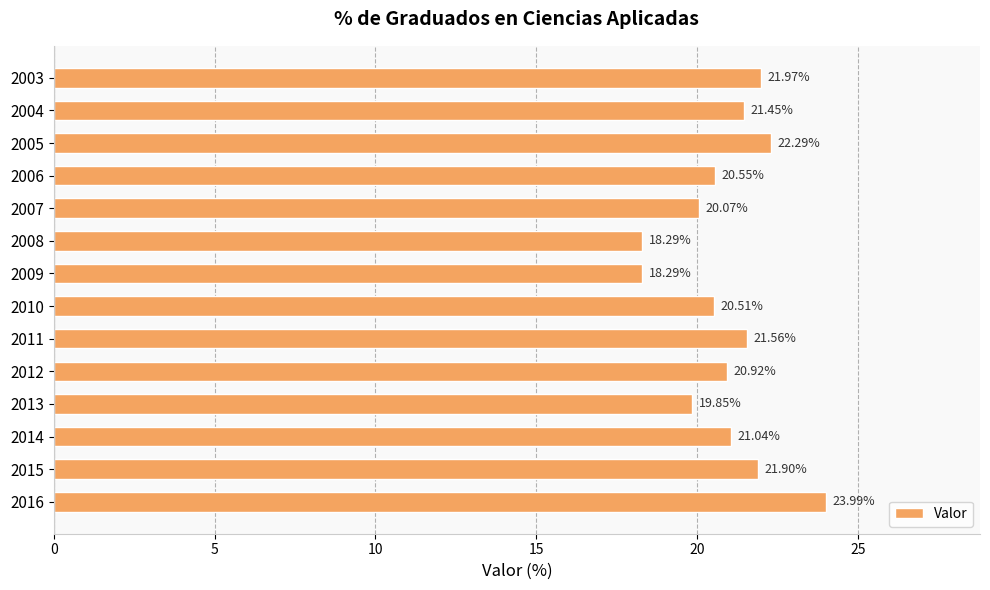

What is the change in value from 2015 to 2008?

-3.6